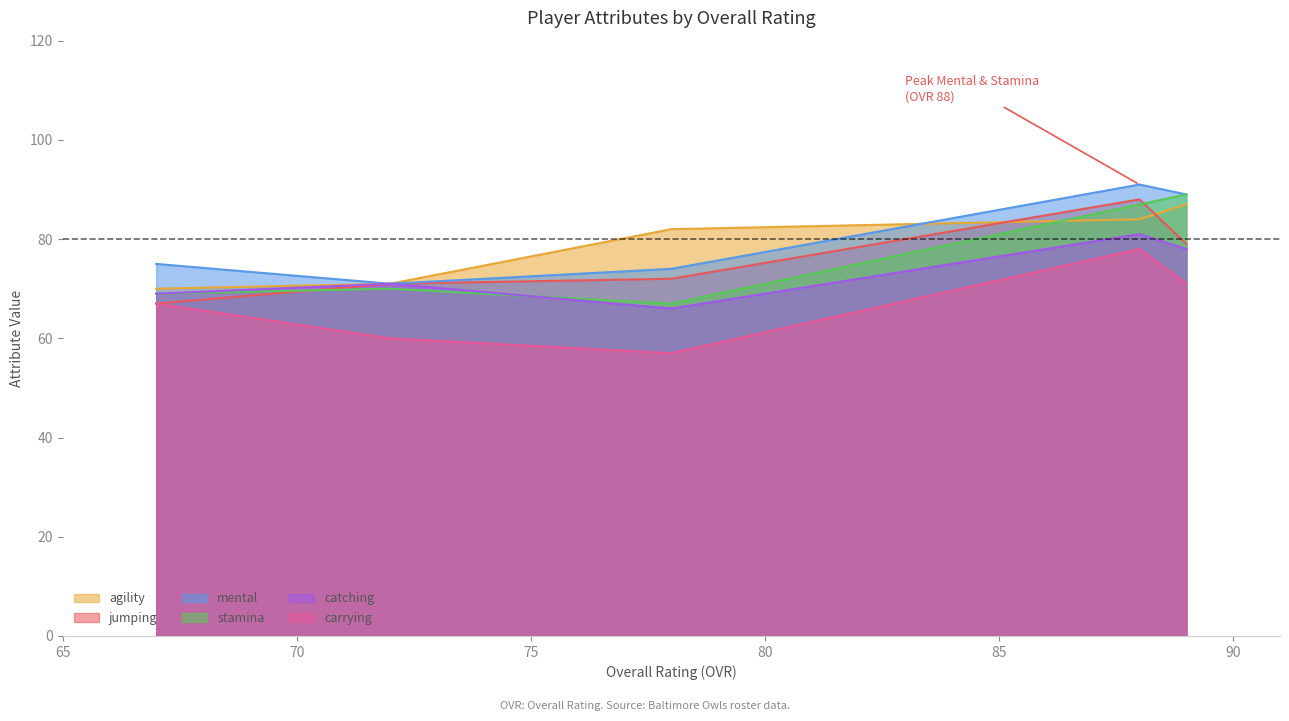

Reading right to left, extract all data points from this chart.

agility: 67=70	72=71	78=82	88=84	89=87
jumping: 67=67	72=71	78=72	88=88	89=79
mental: 67=75	72=71	78=74	88=91	89=89
stamina: 67=69	72=70	78=67	88=87	89=89
catching: 67=69	72=71	78=66	88=81	89=78
carrying: 67=67	72=60	78=57	88=78	89=71